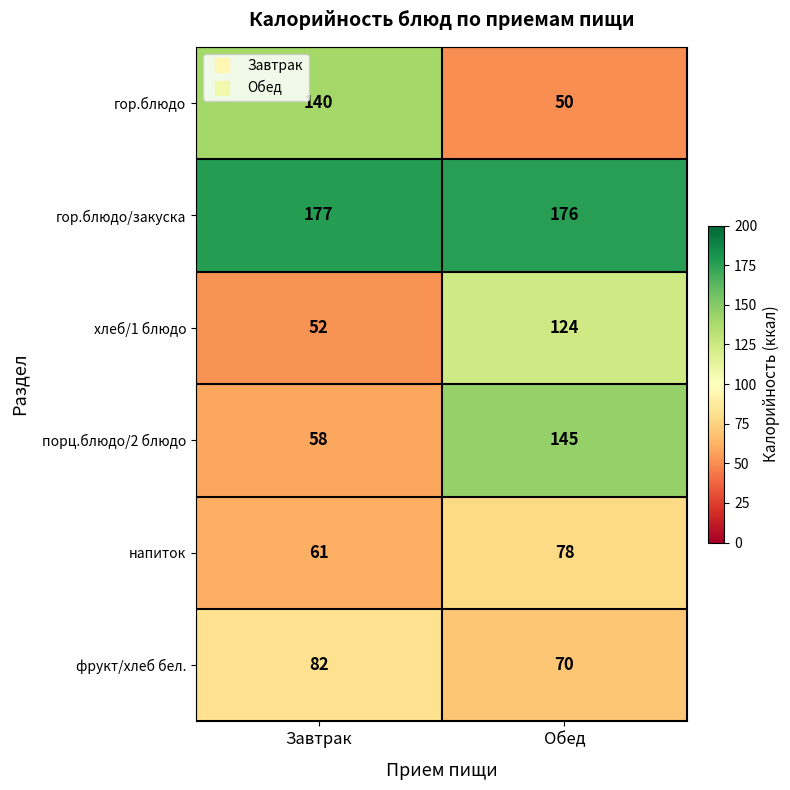

Which category has the highest value across all series?

Завтрак